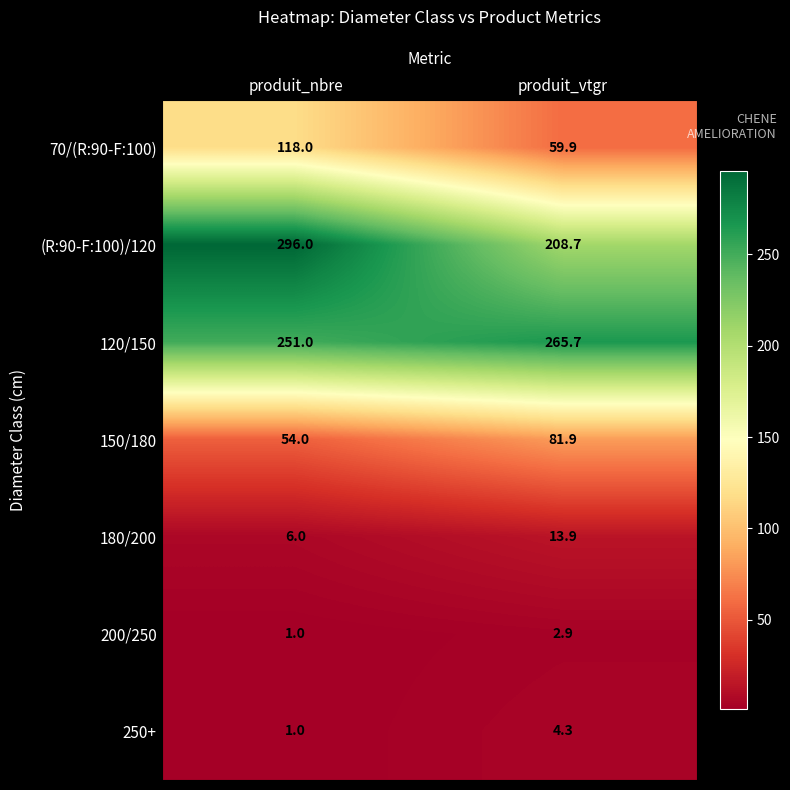

True or false: 120/150 has a value of 462.5 at produit_vtgr.

False